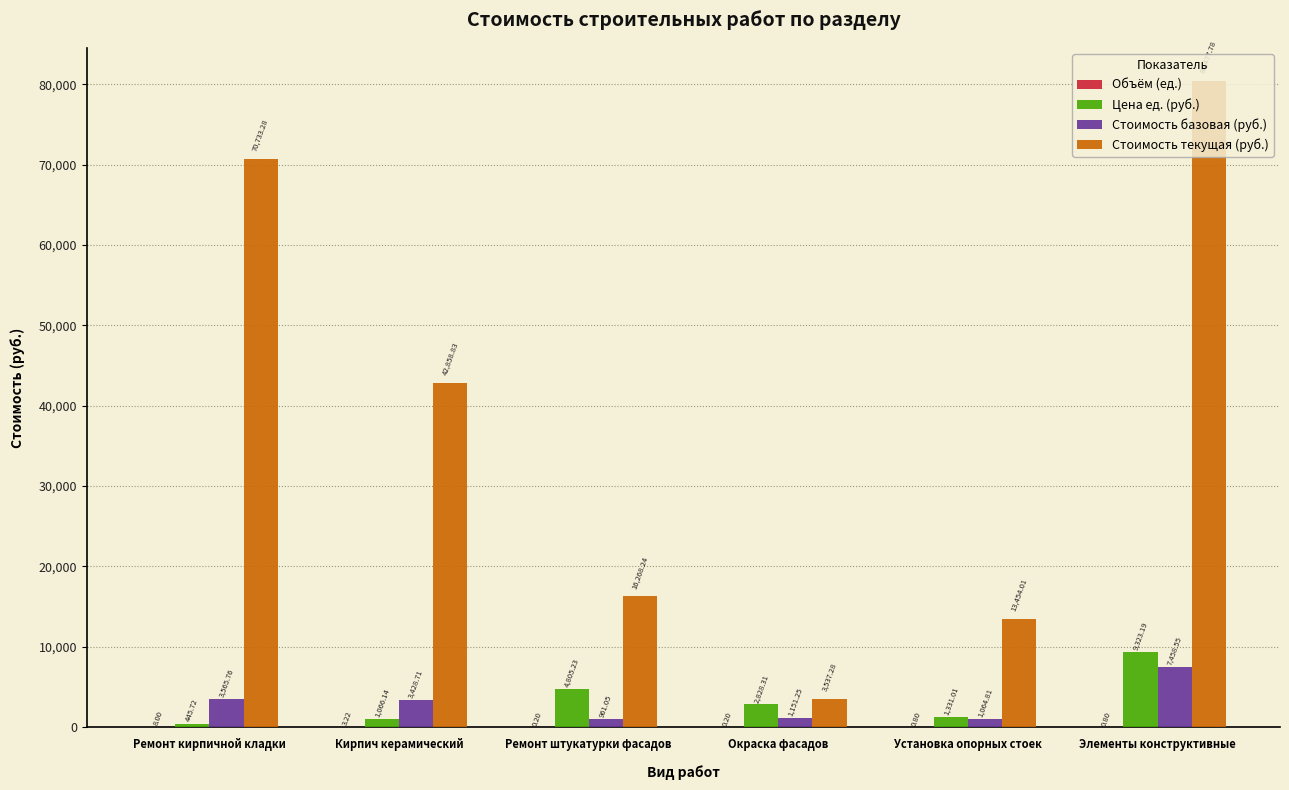

What is the spread (max minus min) of values at Установка опорных стоек?

13453.2